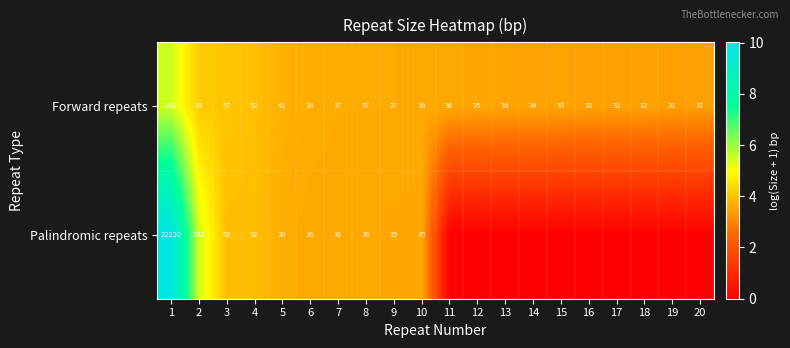

Rank the series at 8 from lowest to highest value.

Palindromic repeats, Forward repeats